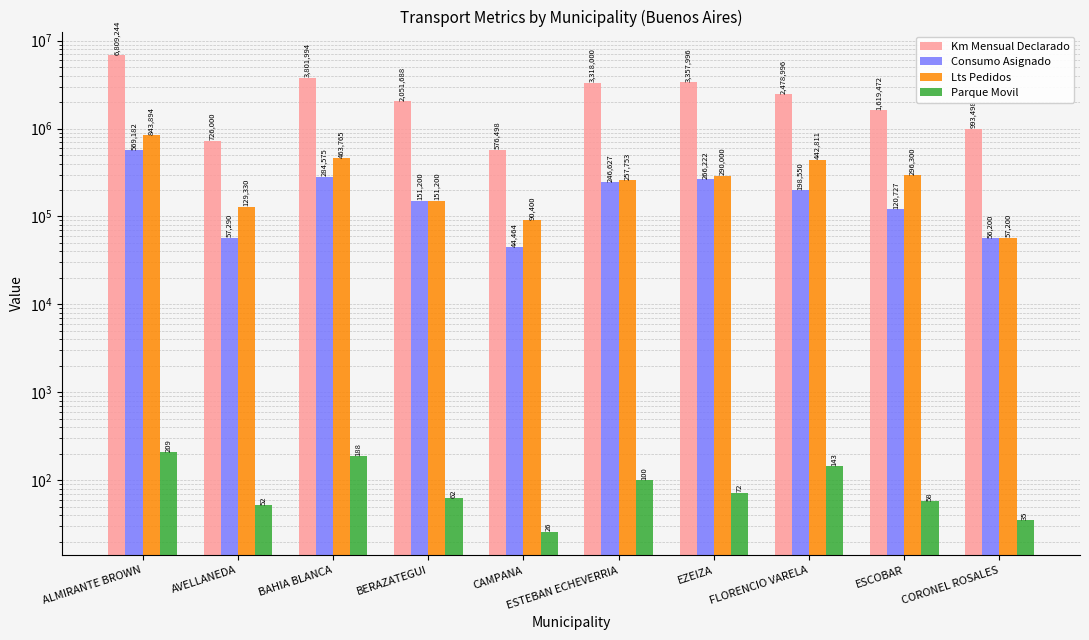

What is the total value across all series at BAHIA BLANCA?

4550522